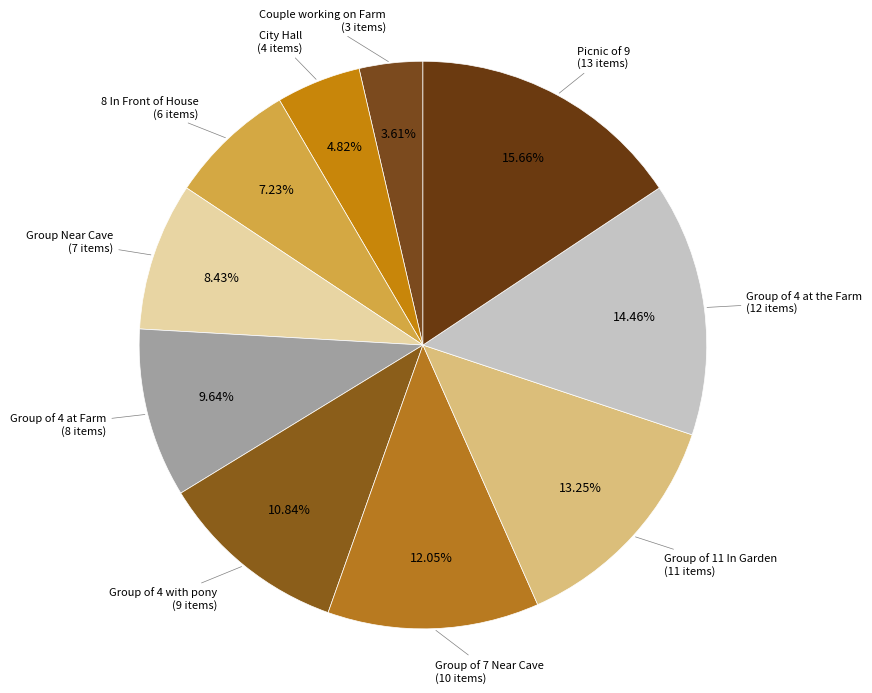

How many slices are in this pie chart?

10